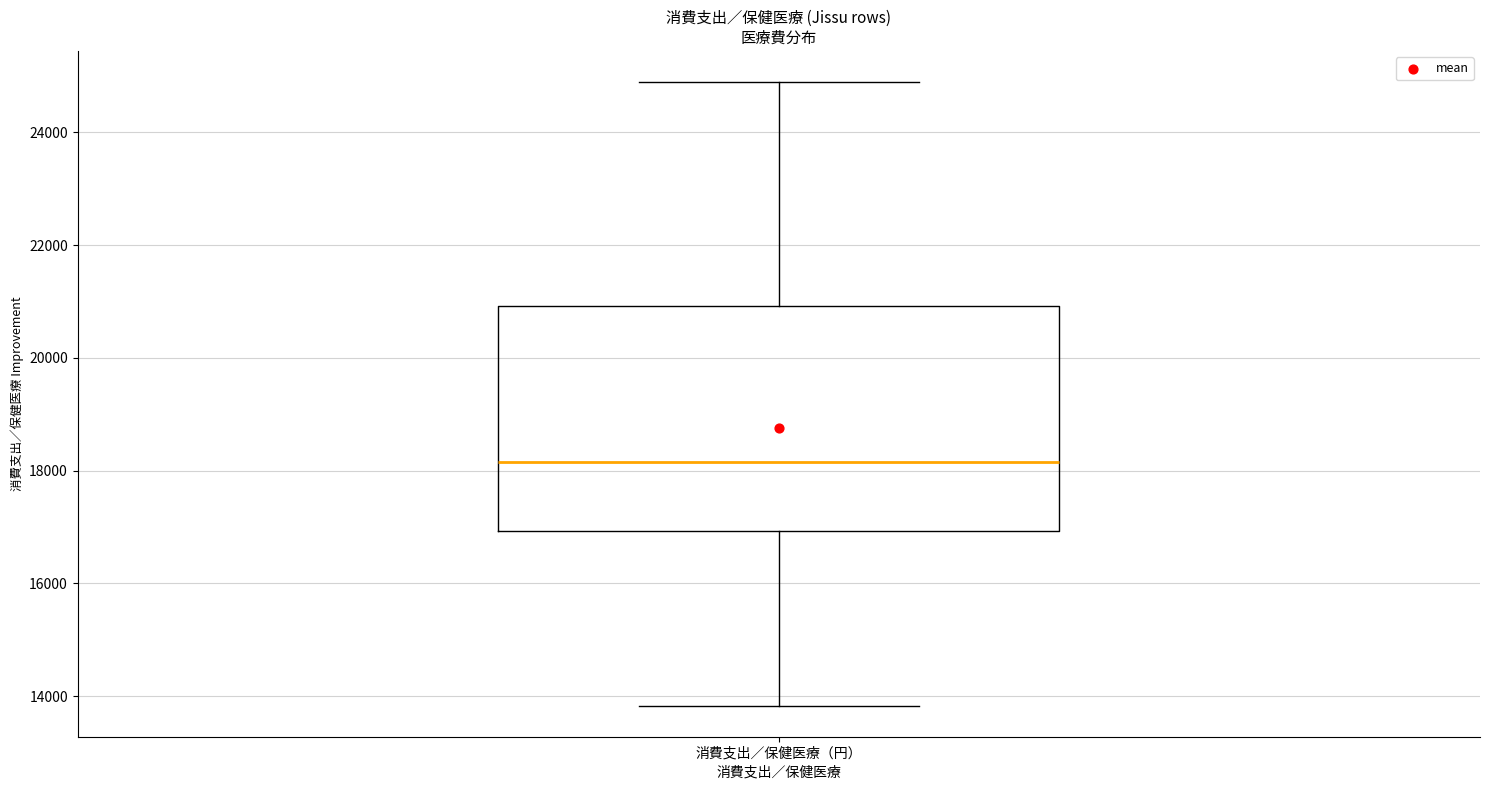

Read this box plot against the y-axis: the position of the median line, the range covered by the box, and the ends of both whiskers. The values are not printed on the chart, so give them approximately, as read against the axis.

median 18200, box 17000 to 21000, whiskers 13800 to 24800